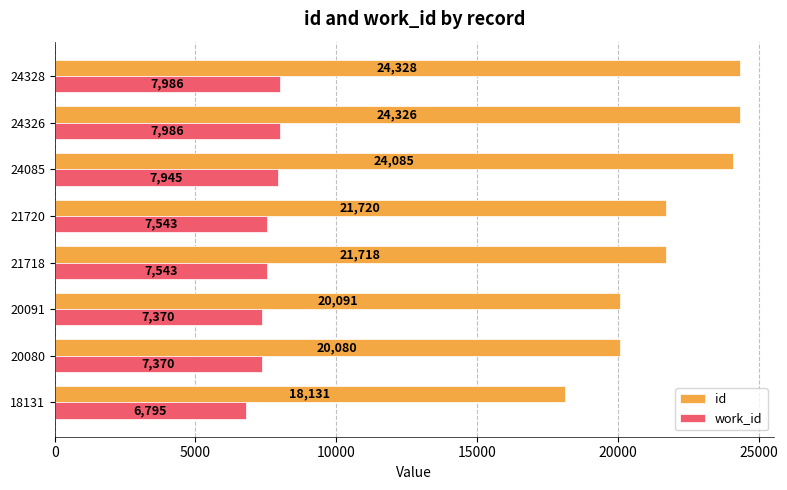

The value of work_id at 21718 is 13120. True or false?

False